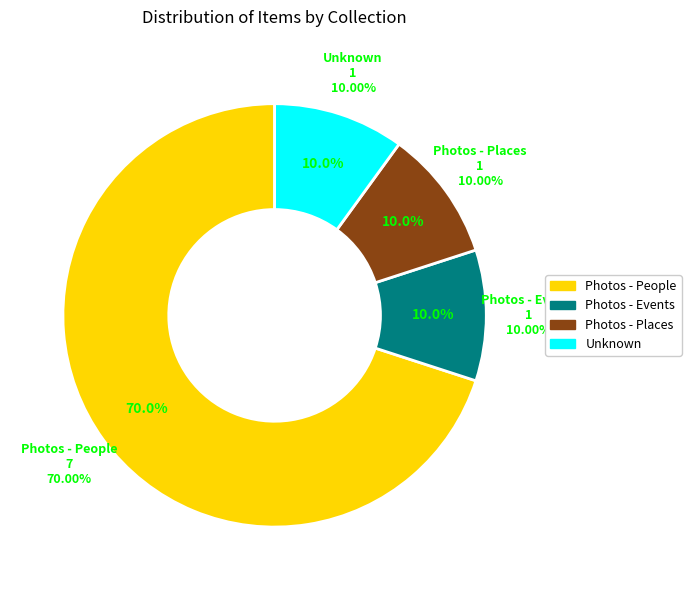

Is it true that Photos - Places is 10% of the pie?

True